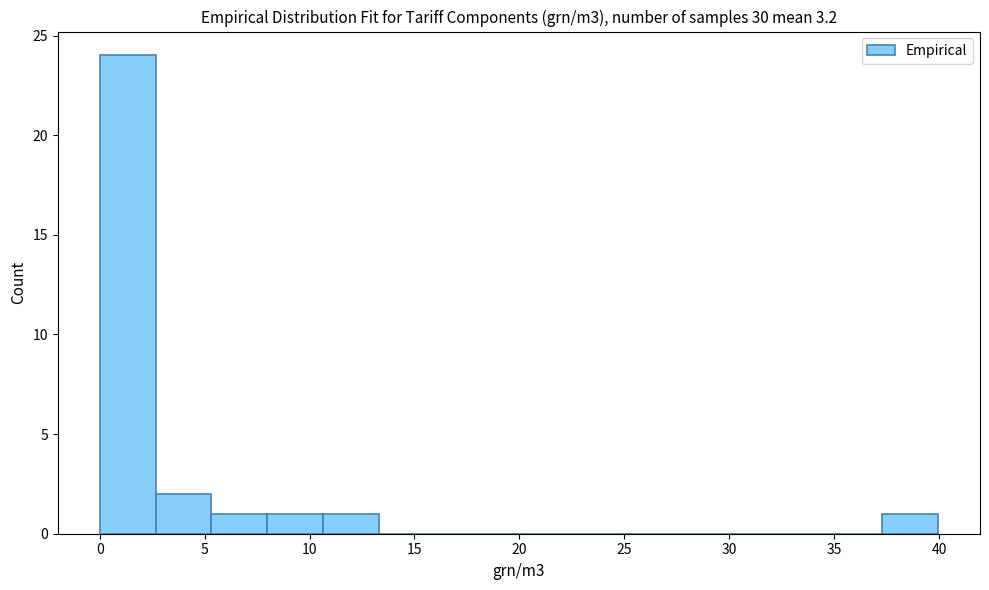

Over which range of the x-axis is the bar tallest?

0.0 to 2.5